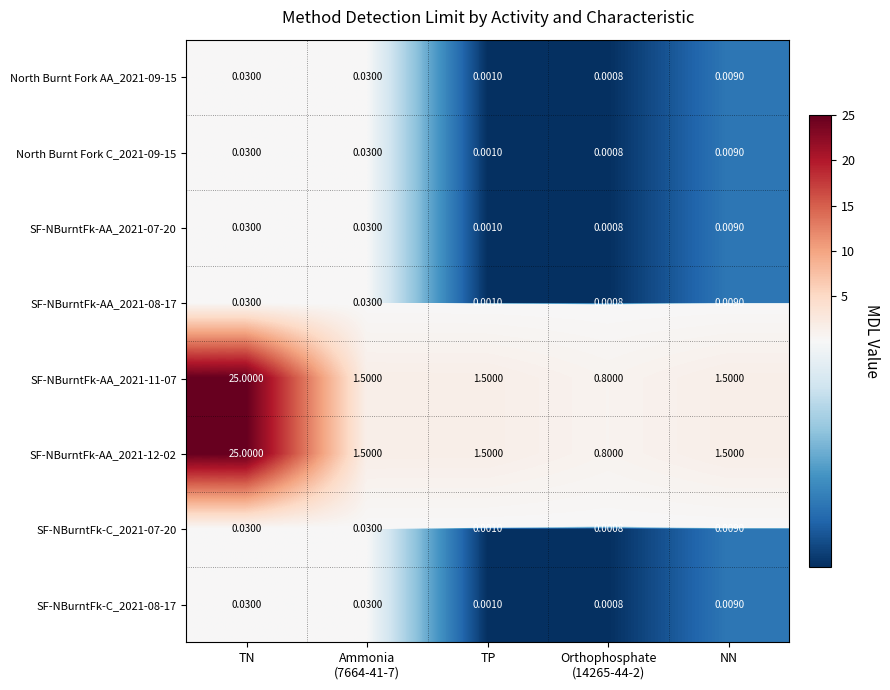

How many categories are shown in the chart?

5